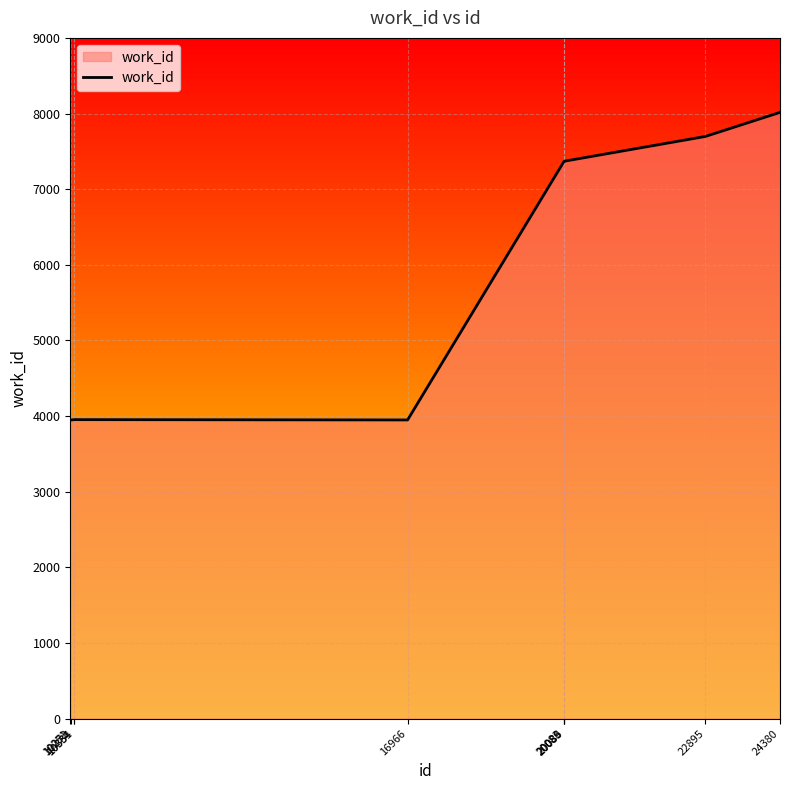

Approximately how many times larger is the value at 10273 compared to 10251?

1.0